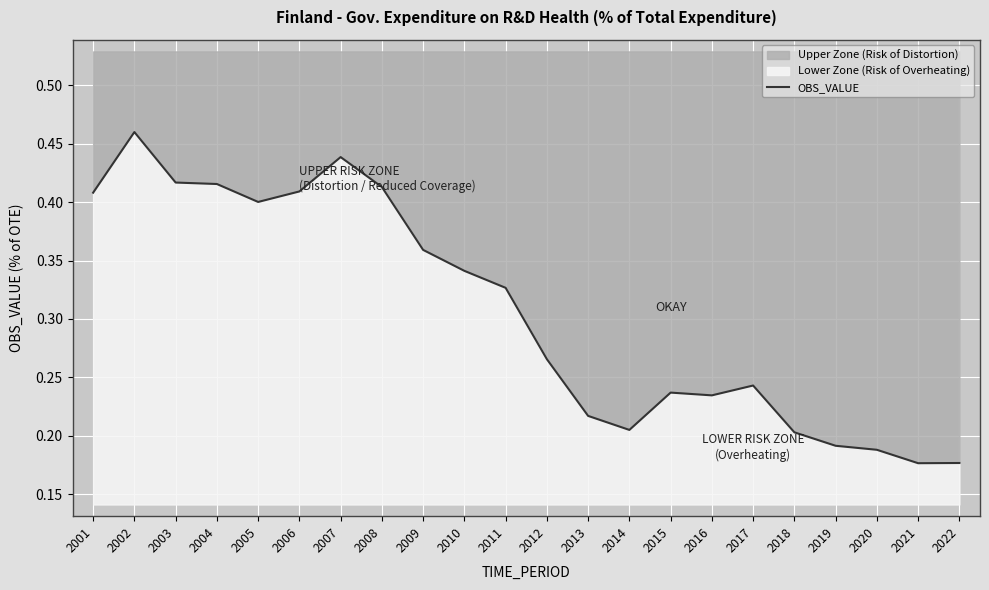

Reading left to right, list all the values displayed in this chart.

2001=0.4	2002=0.5	2003=0.4	2004=0.4	2005=0.4	2006=0.4	2007=0.4	2008=0.4	2009=0.4	2010=0.3	2011=0.3	2012=0.3	2013=0.2	2014=0.2	2015=0.2	2016=0.2	2017=0.2	2018=0.2	2019=0.2	2020=0.2	2021=0.2	2022=0.2